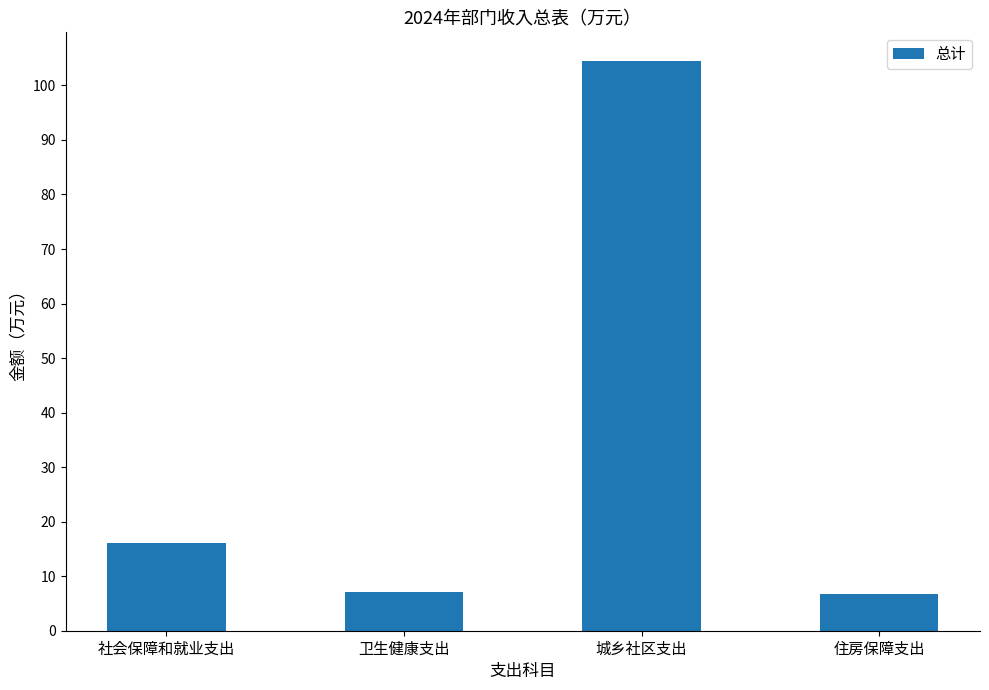

What is the label of the 1st bar from the left?

社会保障和就业支出